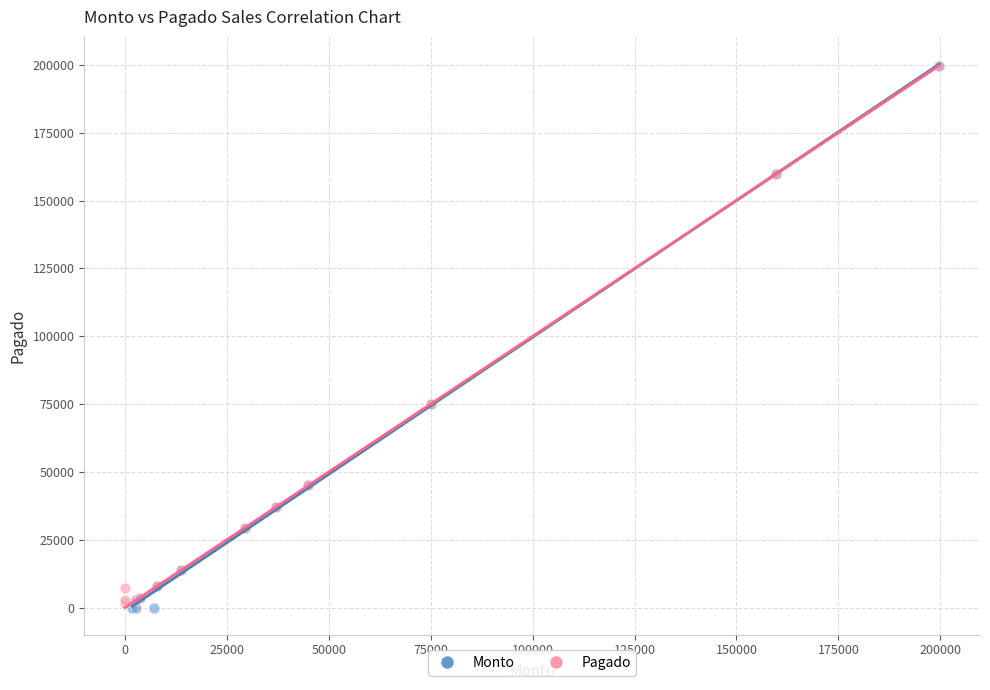

What are all the series names shown in the legend?

Monto, Pagado